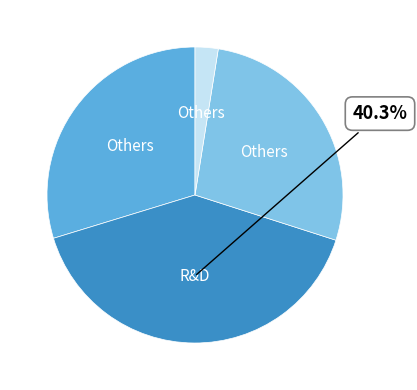

Does any single category account for the majority?

No